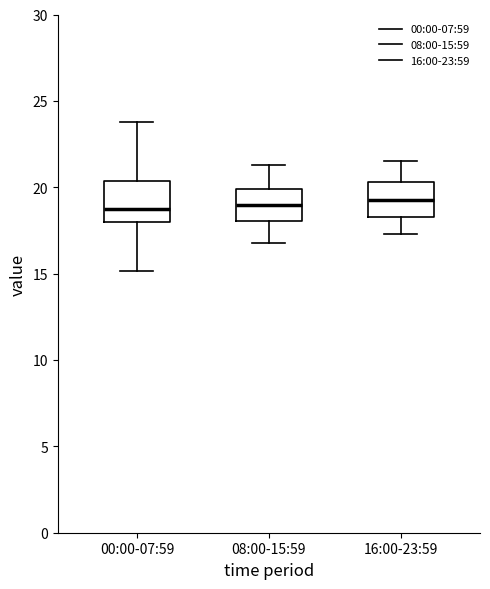

Where does the median line of the box for 00:00-07:59 sit on the y-axis? The values are not printed on the chart, so give them approximately, as read against the axis.

19.0